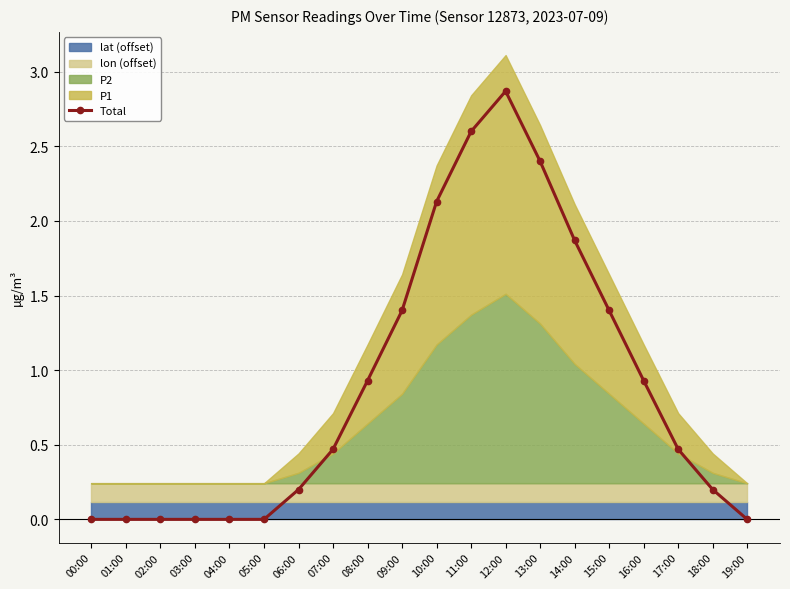

Reading left to right, transcribe all the data shown in this chart.

00:00=0.0	01:00=0.0	02:00=0.0	03:00=0.0	04:00=0.0	05:00=0.0	06:00=0.2	07:00=0.5	08:00=0.9	09:00=1.4	10:00=2.1	11:00=2.6	12:00=2.9	13:00=2.4	14:00=1.9	15:00=1.4	16:00=0.9	17:00=0.5	18:00=0.2	19:00=0.0